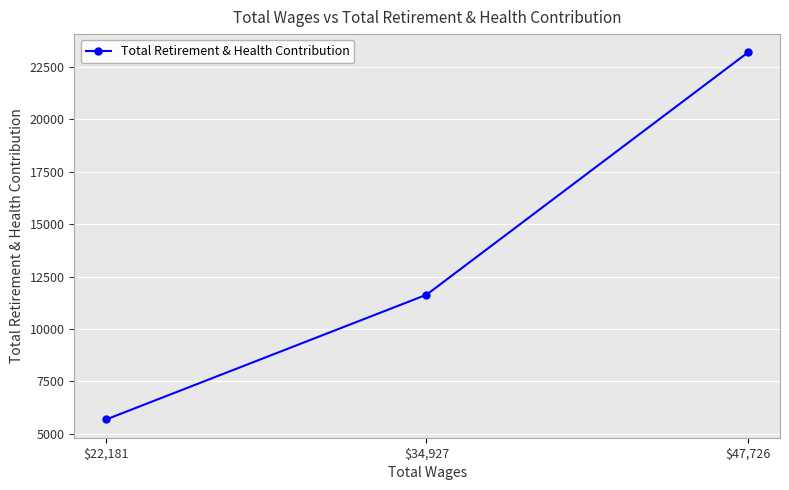

What is the sum of all values?

40506